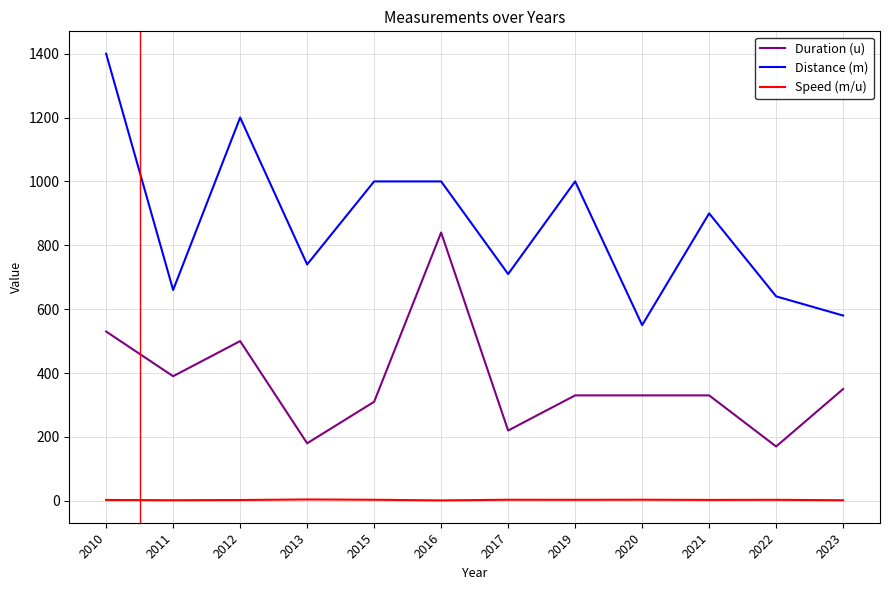

How many interior local valleys does the Speed (m/u) series have?

4